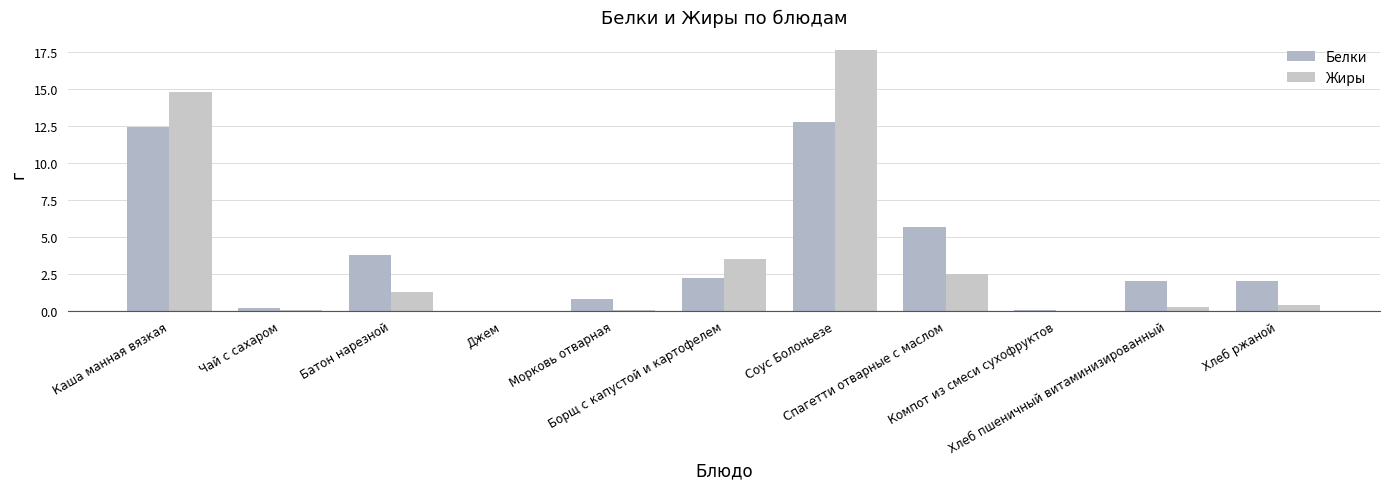

At how many categories does at least one series exceed 13?

2